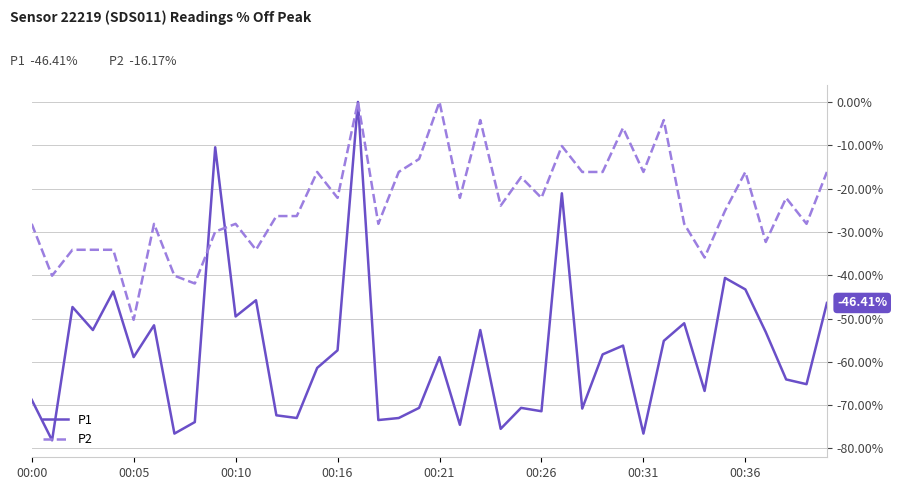

What are all the series names shown in the legend?

P1, P2